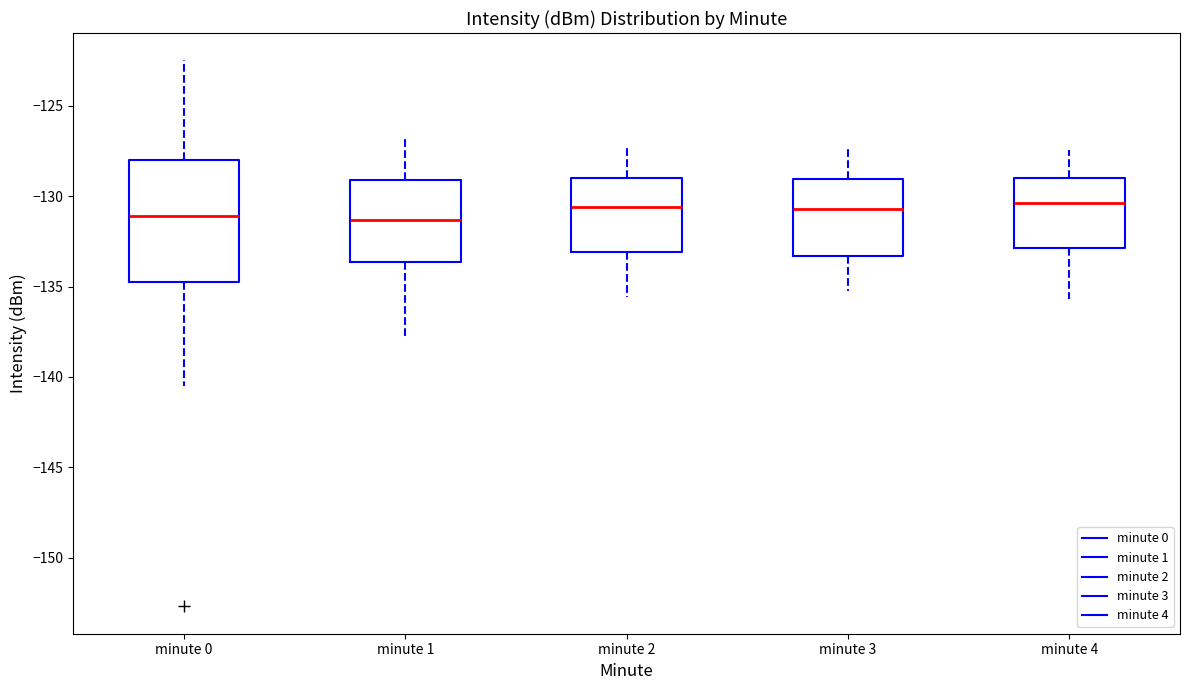

Reading left to right, transcribe this box plot: for each box, give where its median line is, the range the box spans, and where its two whiskers end, as read against the y-axis. The values are not printed on the chart, so give them approximately, as read against the axis.

minute 0: median -131.0, box -135.0 to -128.0, whiskers -140.5 to -122.5
minute 1: median -131.5, box -133.5 to -129.0, whiskers -138.0 to -127.0
minute 2: median -130.5, box -133.0 to -129.0, whiskers -135.5 to -127.5
minute 3: median -130.5, box -133.5 to -129.0, whiskers -135.0 to -127.0
minute 4: median -130.5, box -133.0 to -129.0, whiskers -135.5 to -127.5